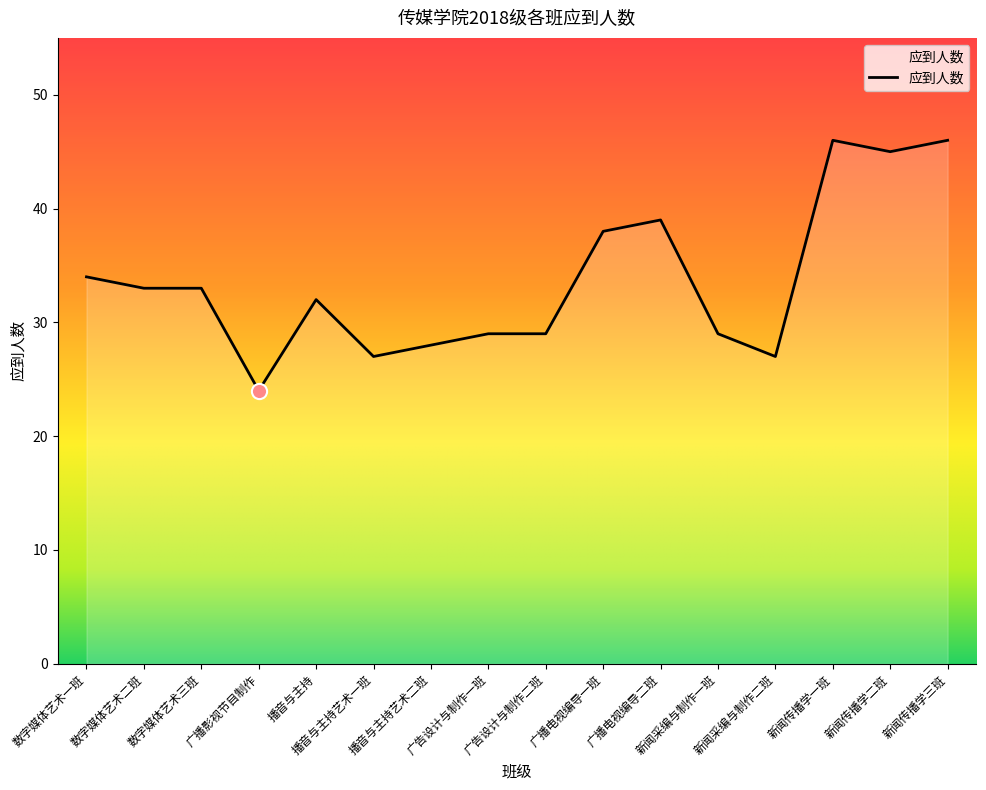

Approximately how many times larger is the value at 播音与主持艺术一班 compared to 新闻采编与制作二班?

1.0